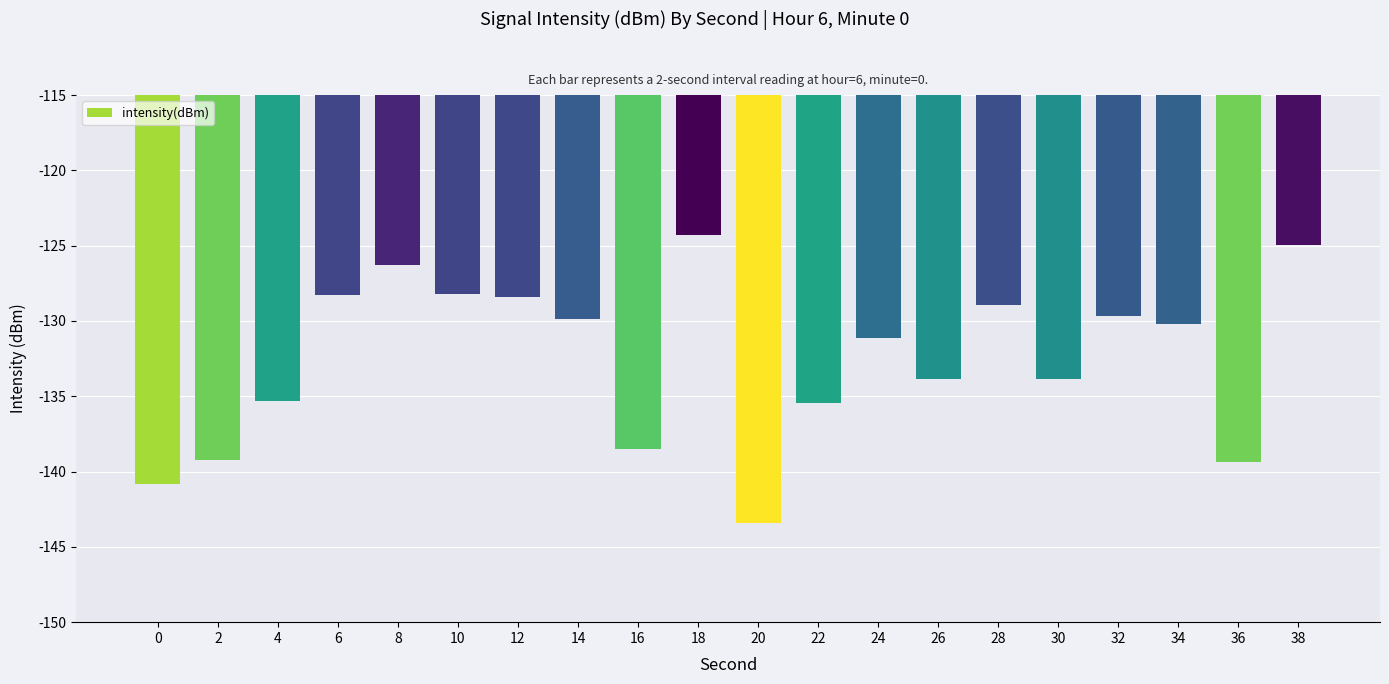

What is the sum of the values at 14 and 16?

-268.4